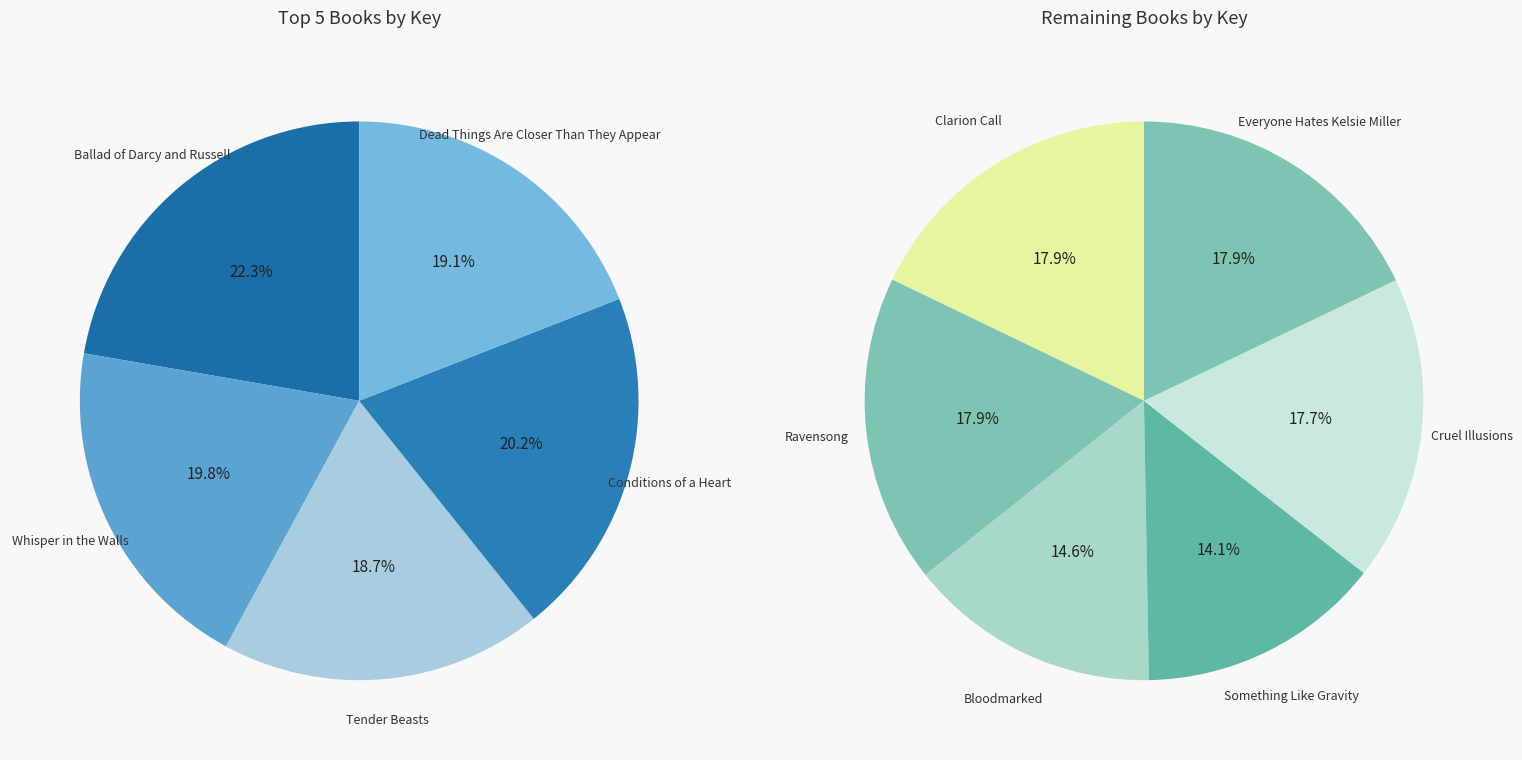

Between Everyone Hates Kelsie Miller and Ravensong, which is larger?

Everyone Hates Kelsie Miller